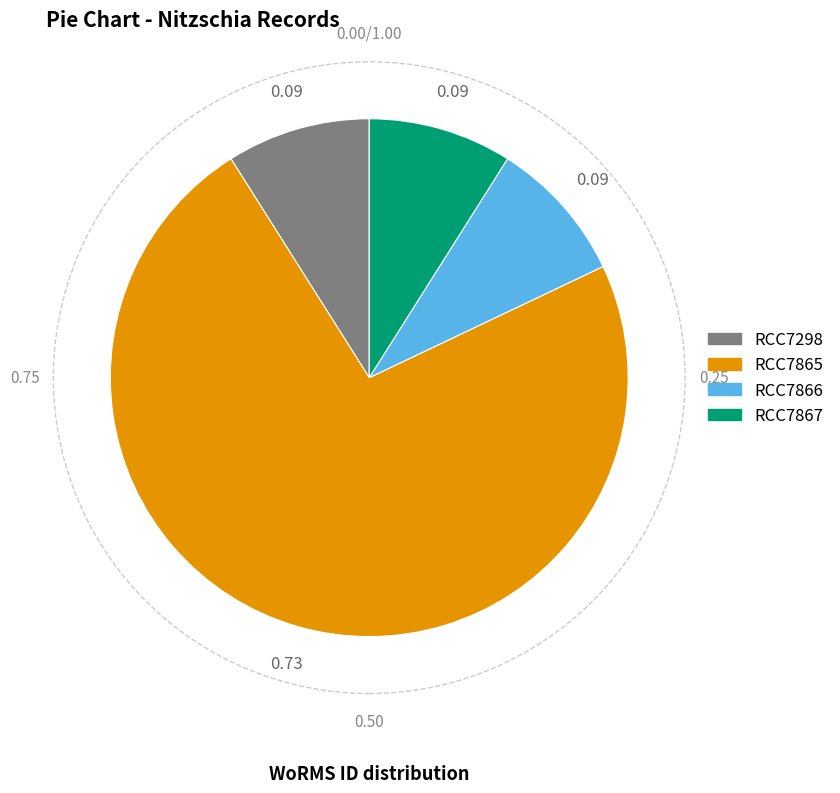

Count the number of slices in the pie.

4